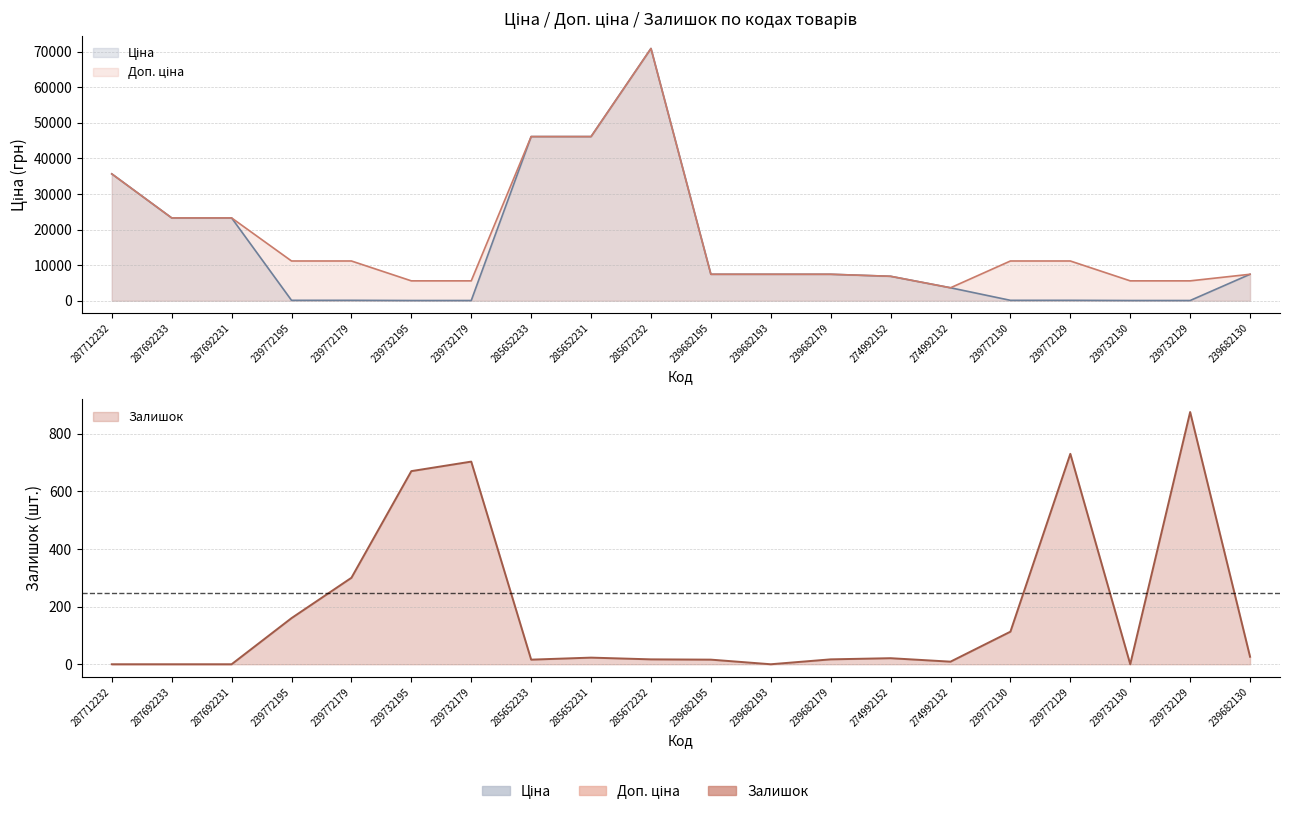

Rank the series at 239772179 from highest to lowest value.

Доп. ціна, Залишок, Ціна